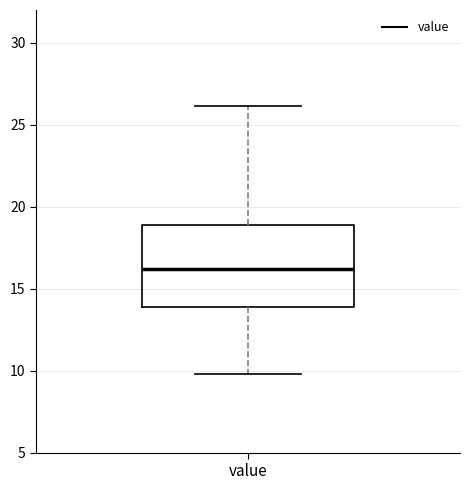

Transcribe this box plot: give where the median line is, the range the box spans, and where the two whiskers end, as read against the y-axis. The values are not printed on the chart, so give them approximately, as read against the axis.

median 16, box 14 to 19, whiskers 10 to 26